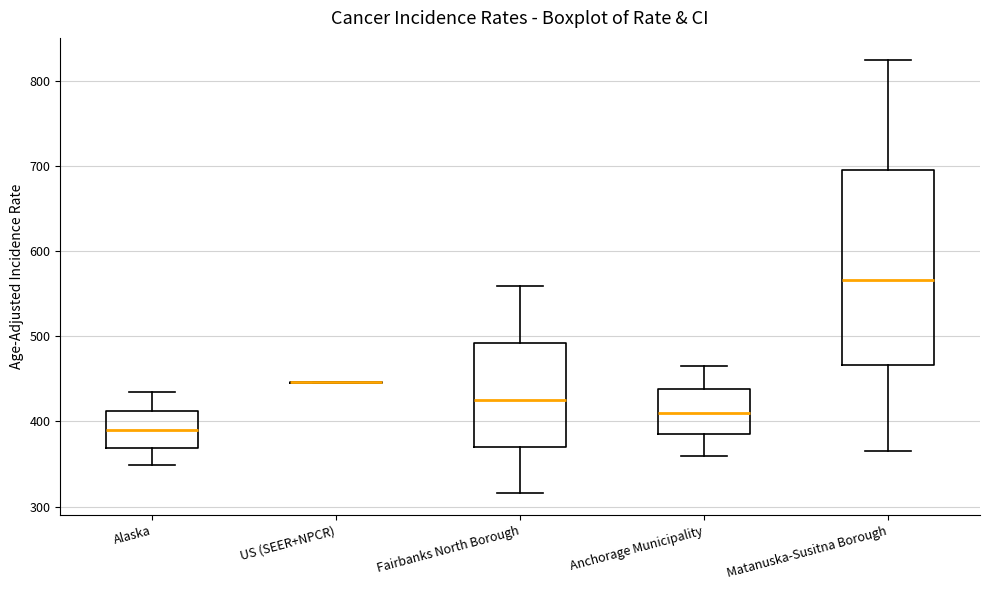

Comparing the boxes themselves (not the whiskers), which one is the tallest?

Matanuska-Susitna Borough